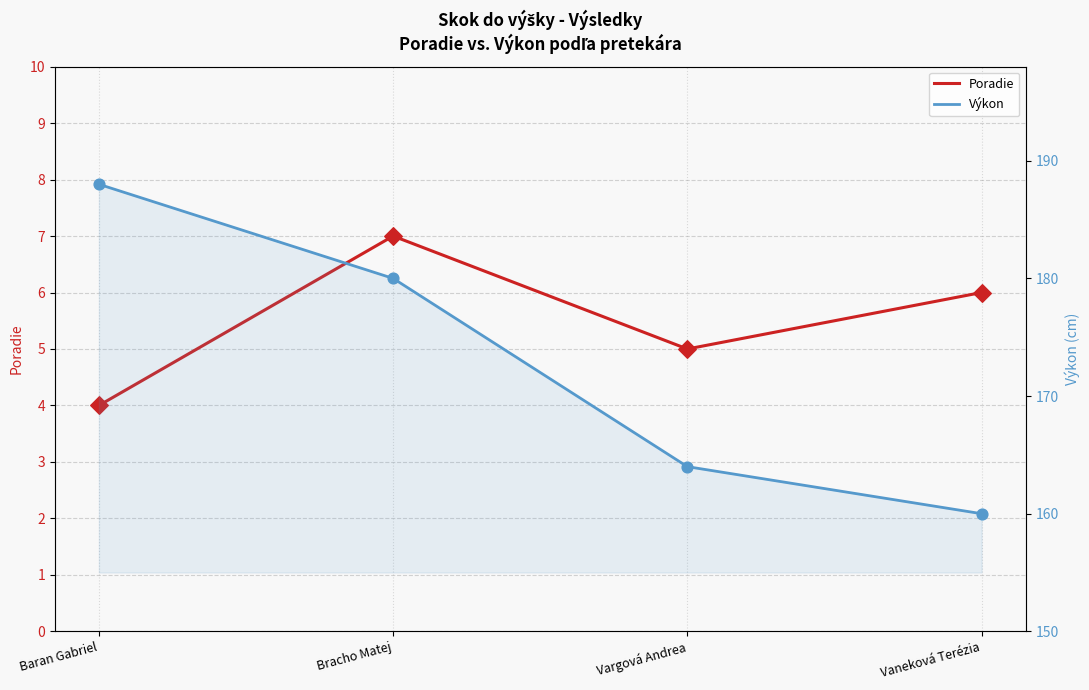

Is the value of Poradie at Bracho Matej greater than the value of Výkon at Vaneková Terézia?

No